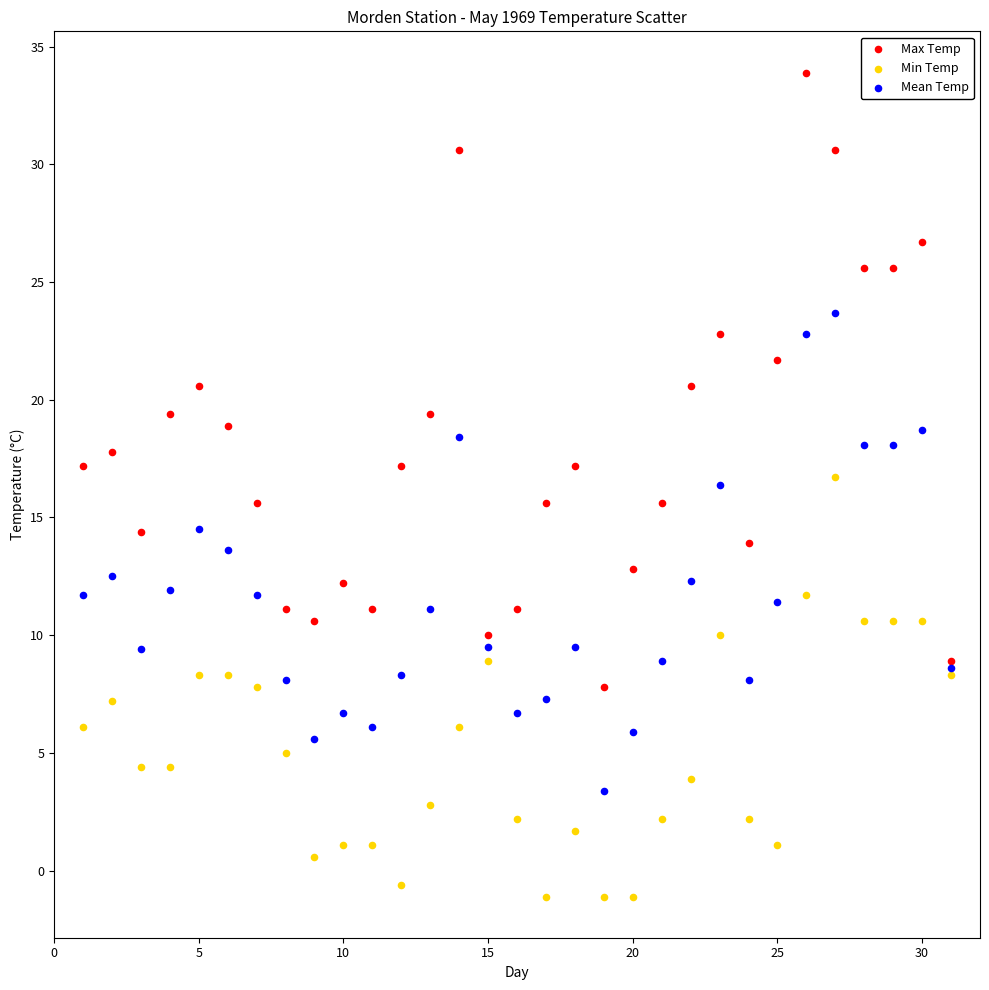

What are all the series names shown in the legend?

Max Temp, Min Temp, Mean Temp